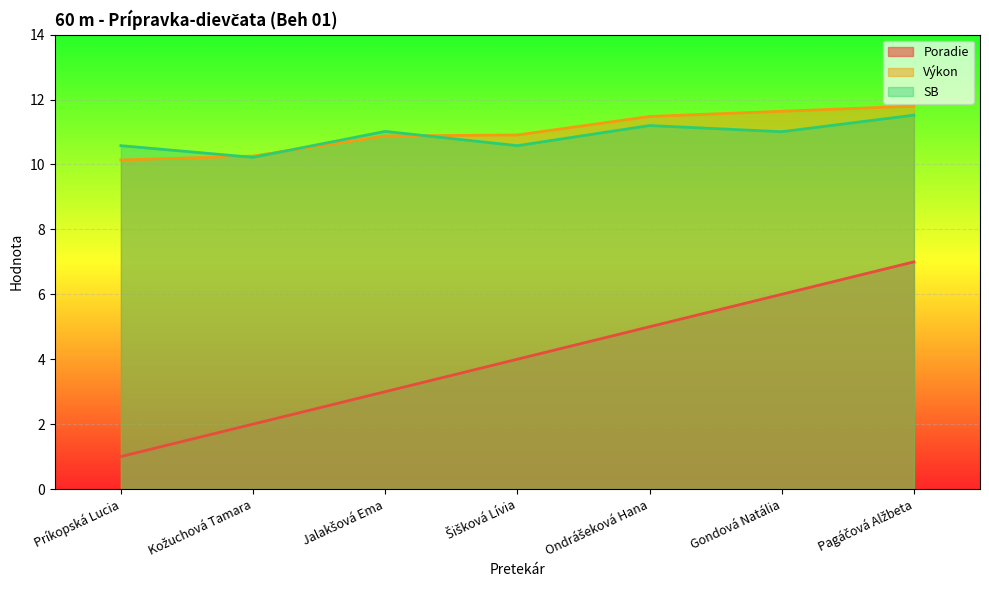

True or false: Výkon and Poradie cross at least once.

False